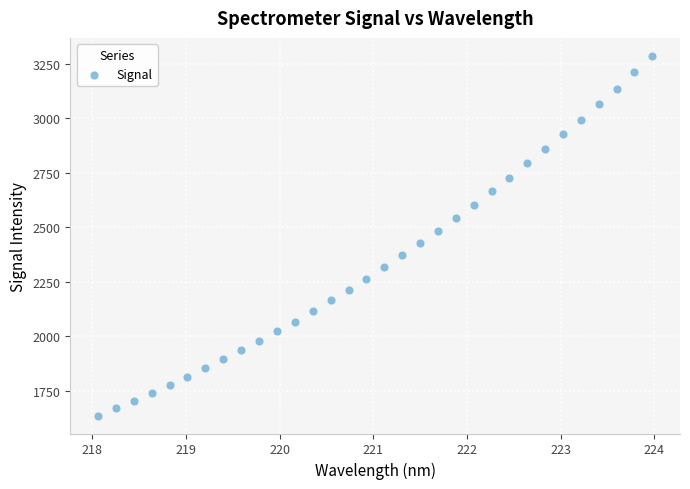

What is the range of Y values (max minus min)?

1649.8